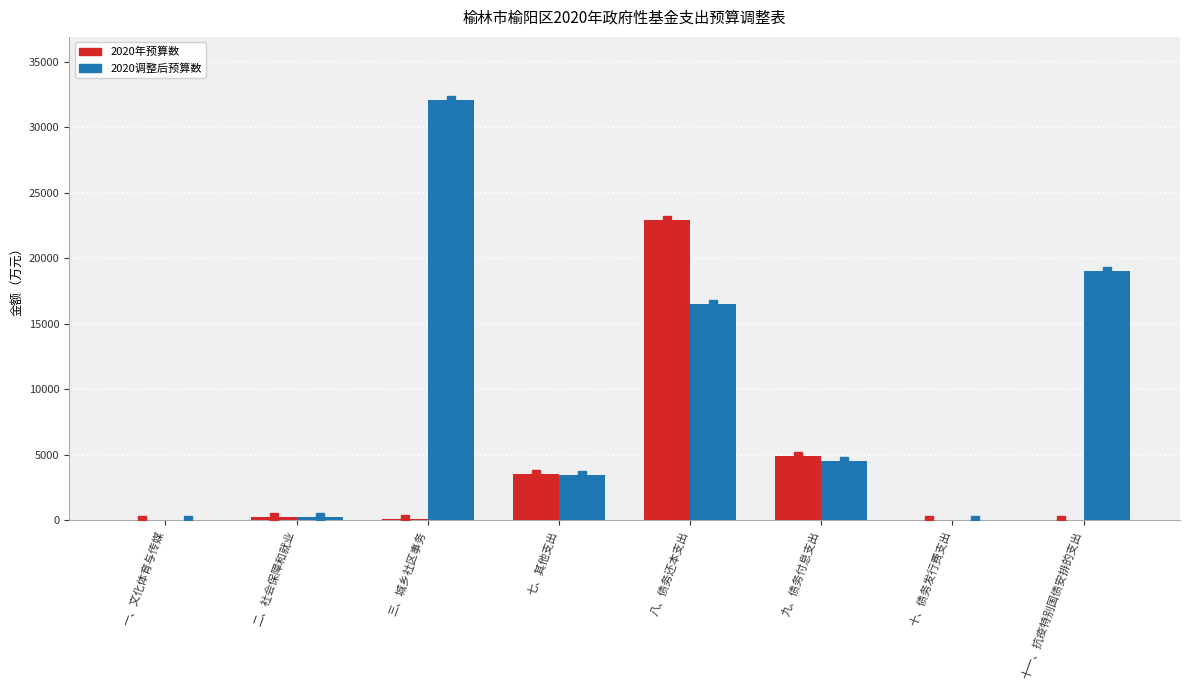

The 2020年预算数 series shows 35 at 一、文化体育与传媒. True or false?

True